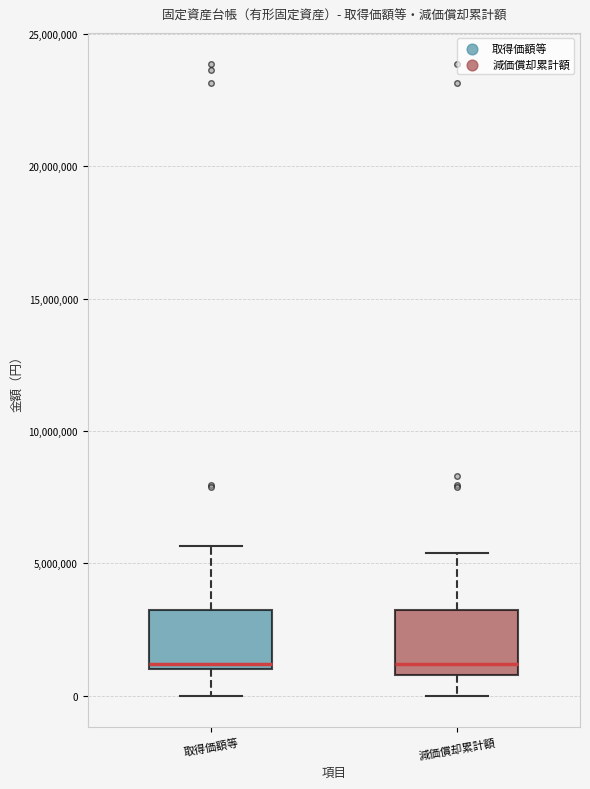

Where does the lower whisker of the box for 取得価額等 end on the y-axis? The values are not printed on the chart, so give them approximately, as read against the axis.

0